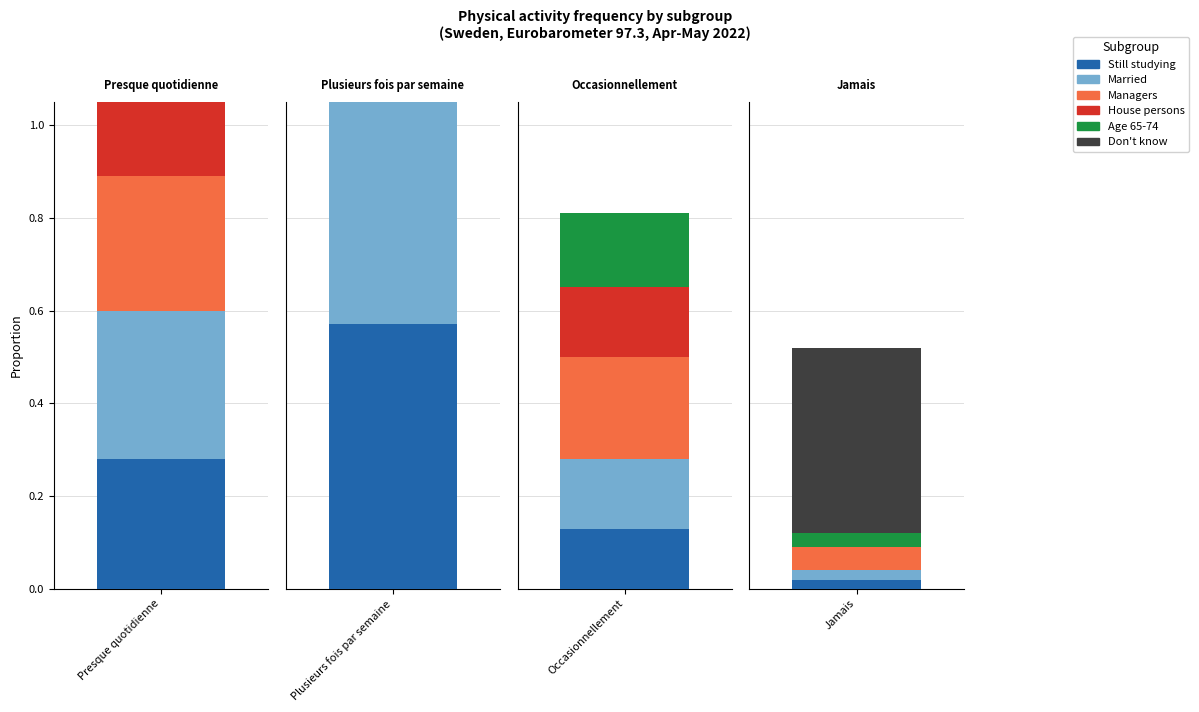

What is the approximate value of Age 65-74 at Occasionnellement?

0.2